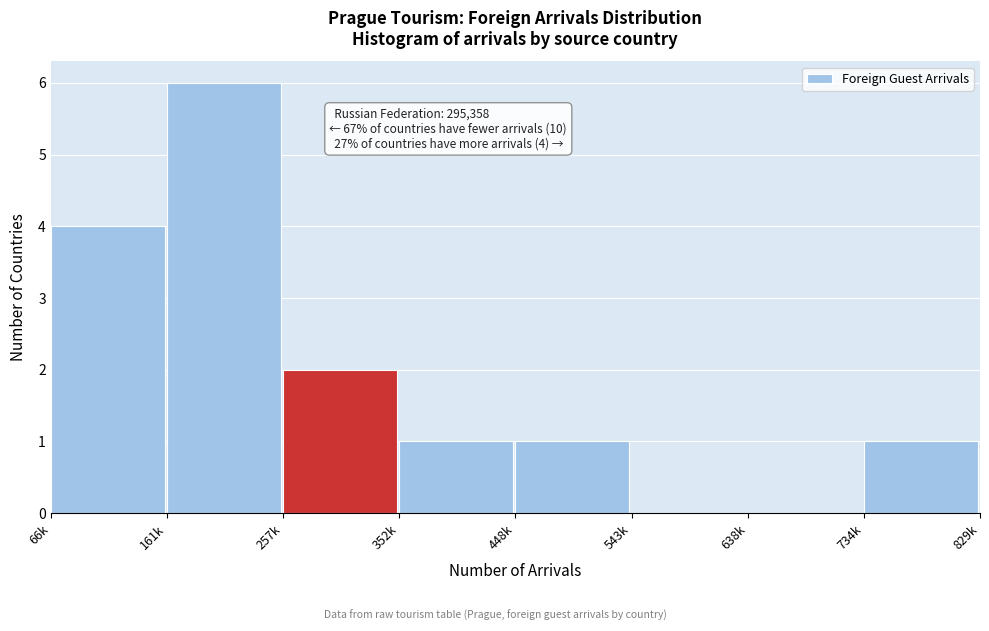

Reading left to right, what are all the values shown in this chart?

66k=4	161k=6	257k=2	352k=1	448k=1	543k=0	638k=0	734k=1